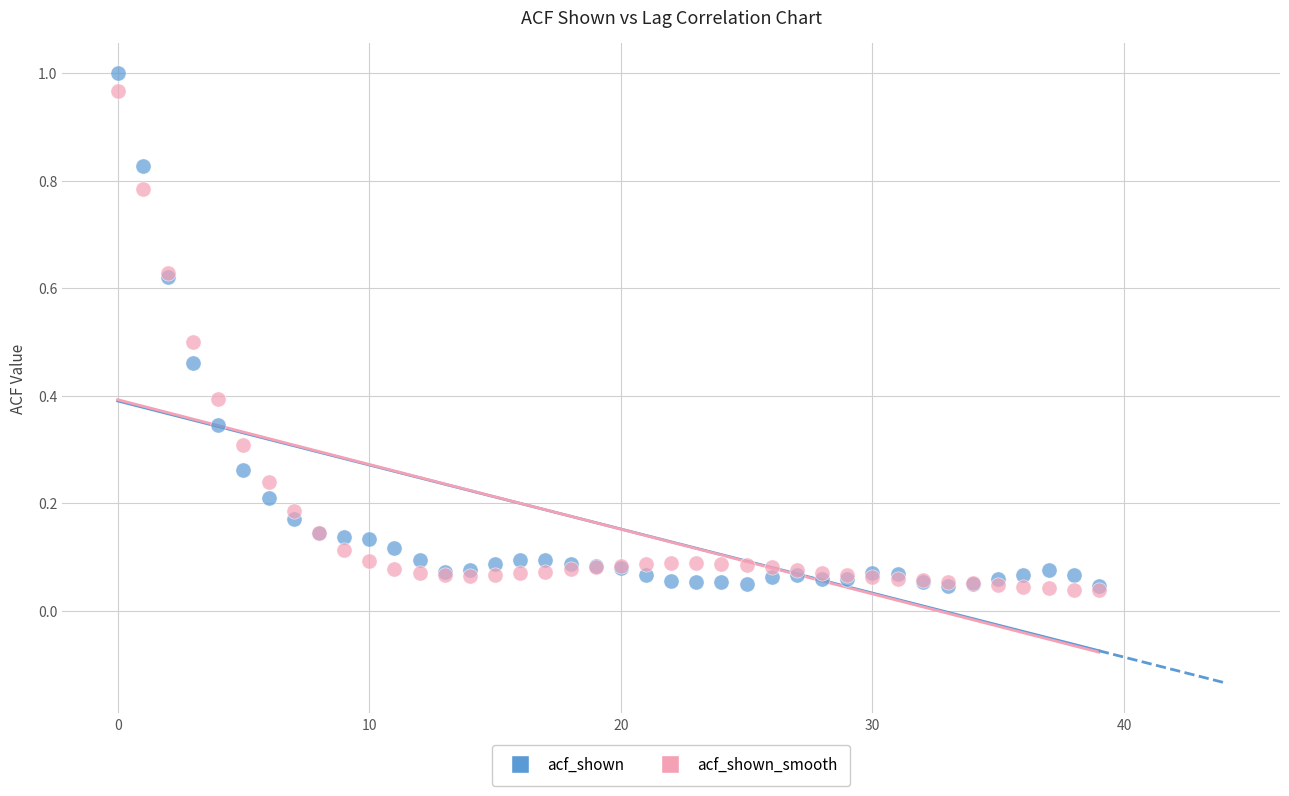

Which series has the widest spread of Y values?

acf_shown